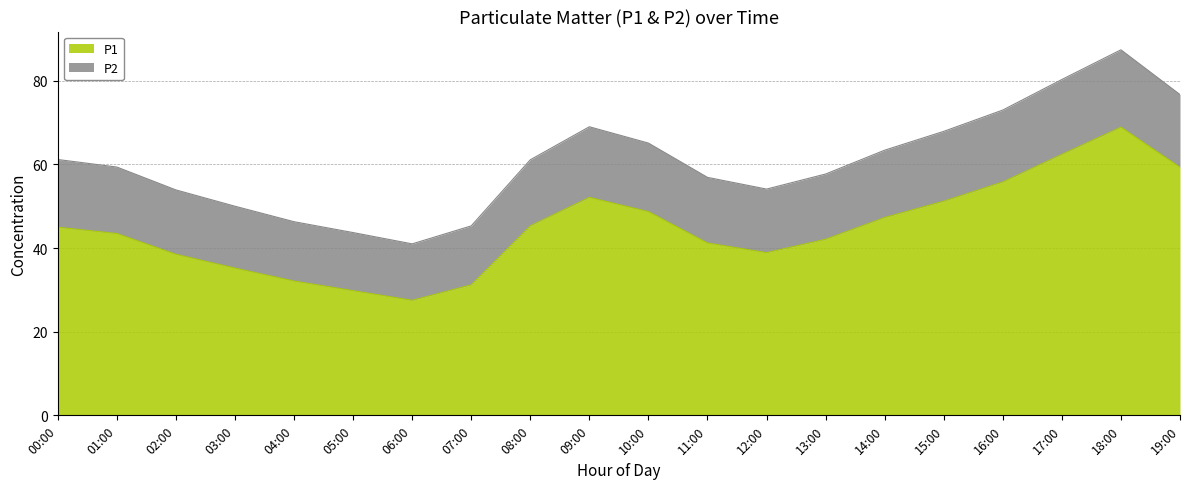

True or false: P1 and P2 cross at least once.

False